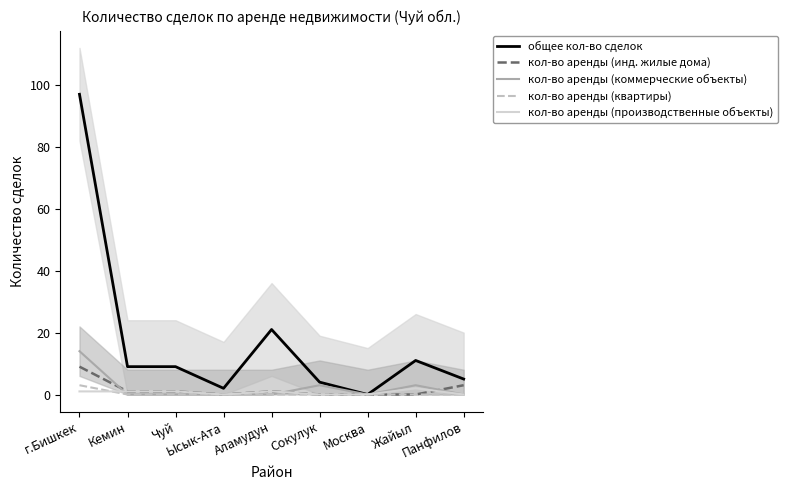

How many кол-во аренды (квартиры) values are between 0 and 1?

8